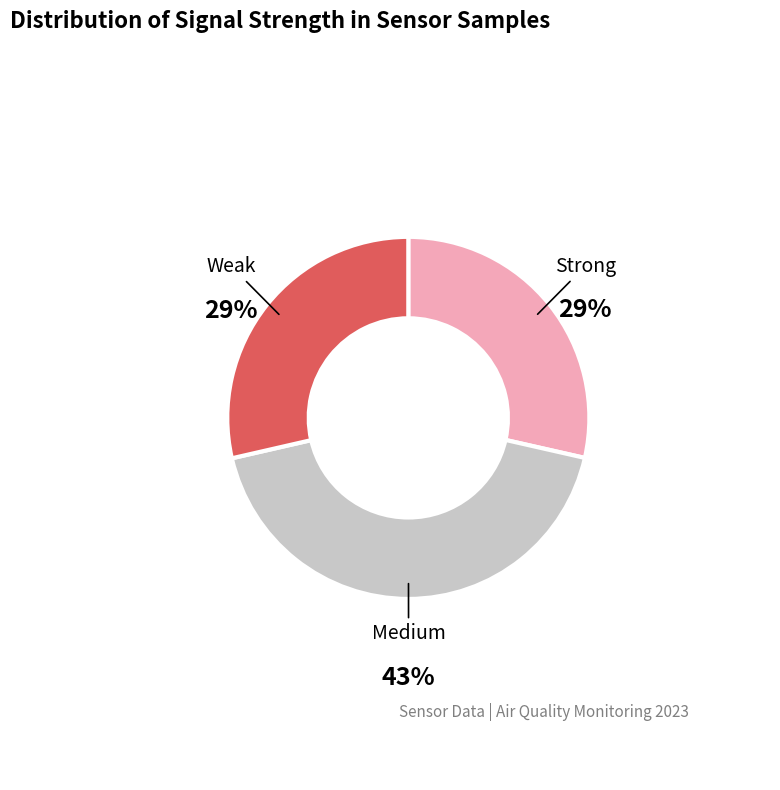

Is there any slice that represents more than half of the pie?

No